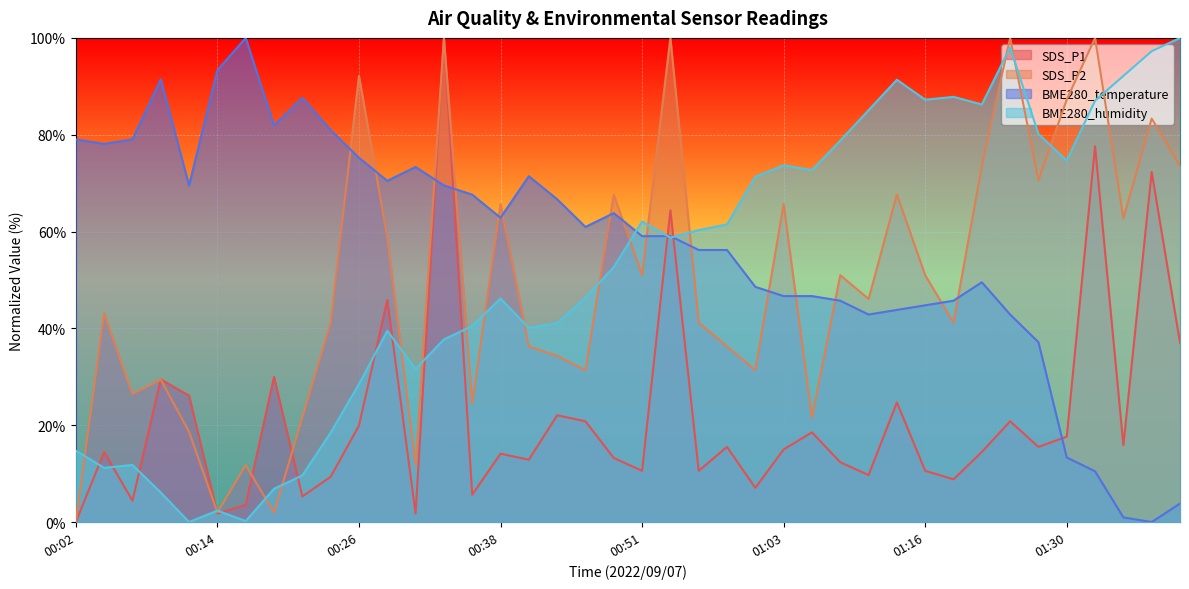

After their last crossing, which series has the higher values: BME280_temperature or BME280_humidity?

BME280_humidity